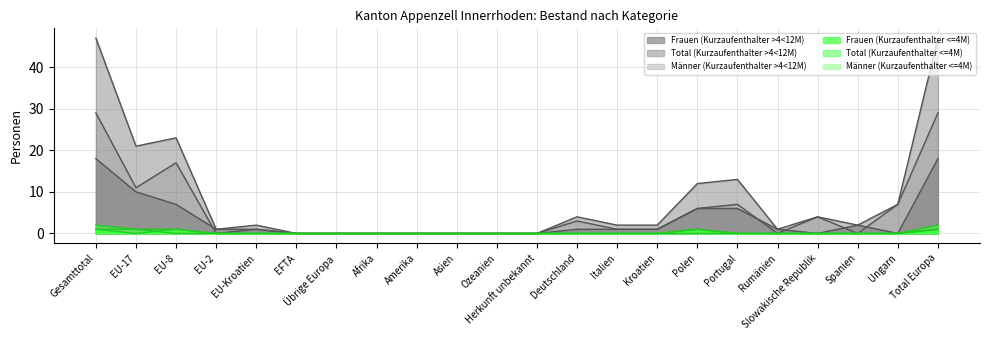

Which series changed the most between Herkunft unbekannt and Italien?

Total (Kurzaufenthalter >4<12M)